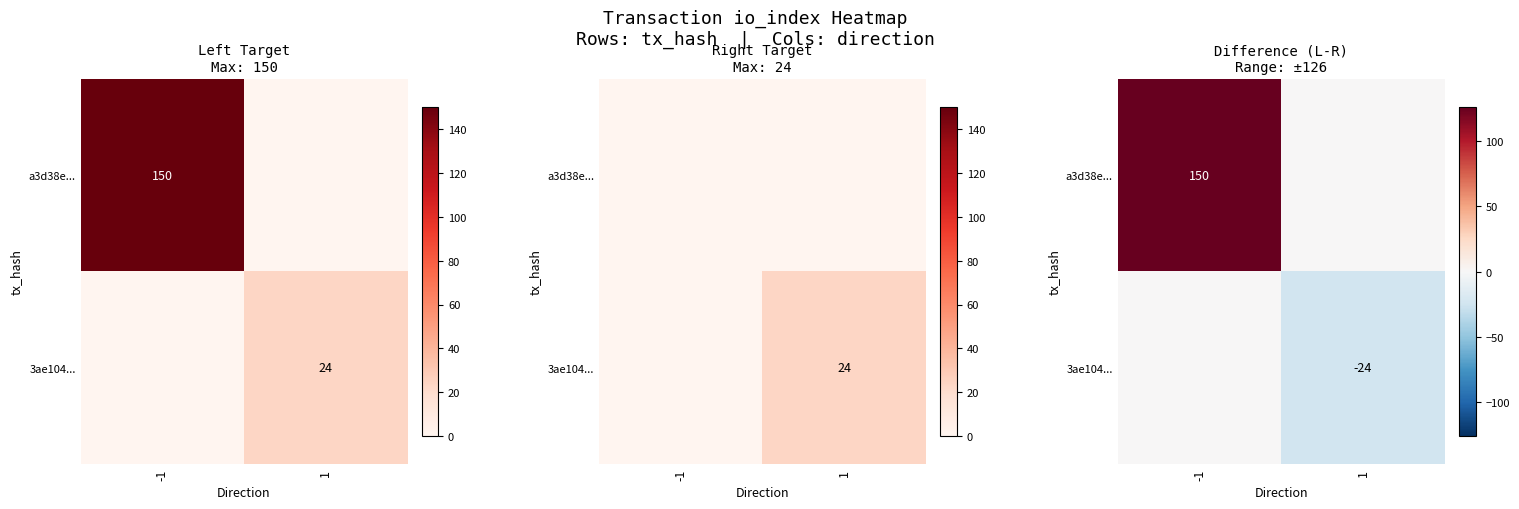

True or false: 3ae104... has a value of -24 at 1.

True